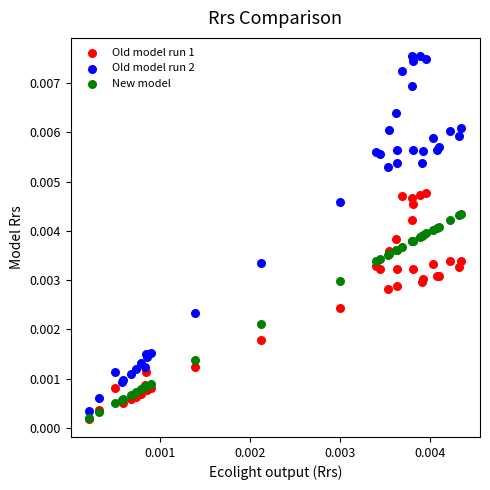

What are all the series names shown in the legend?

Old model run 1, Old model run 2, New model